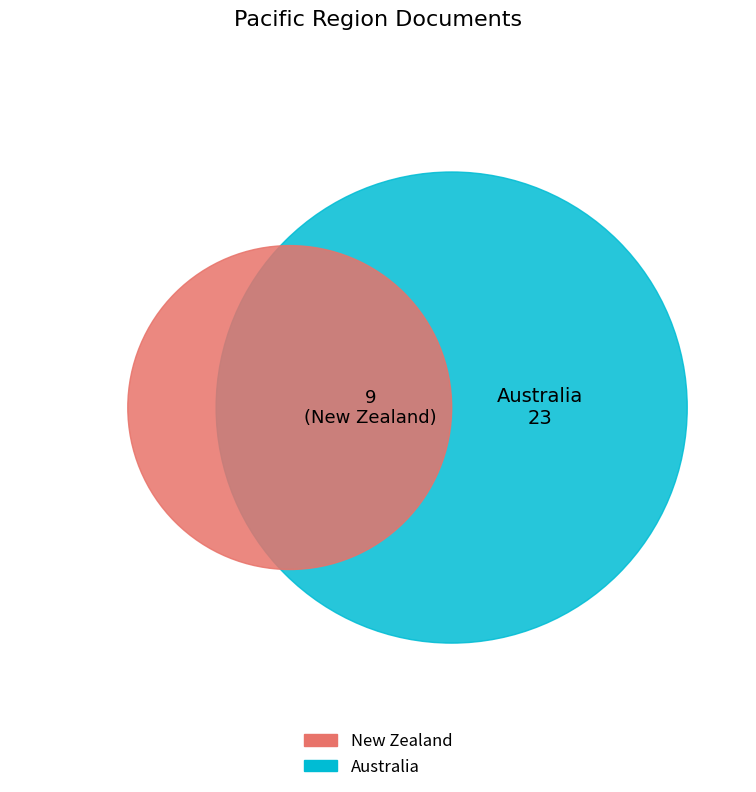

Is New Zealand the majority of the pie?

No